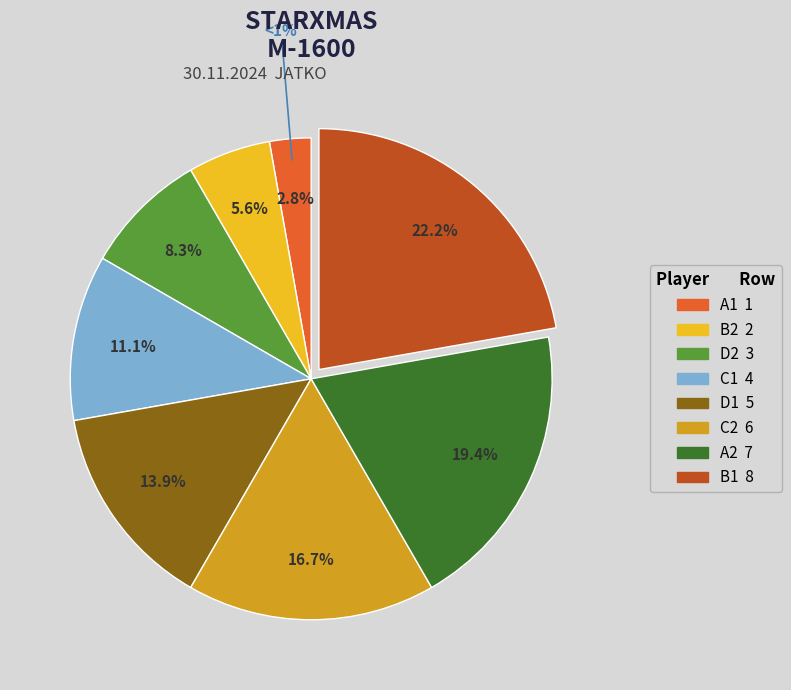

Count the number of slices in the pie.

8